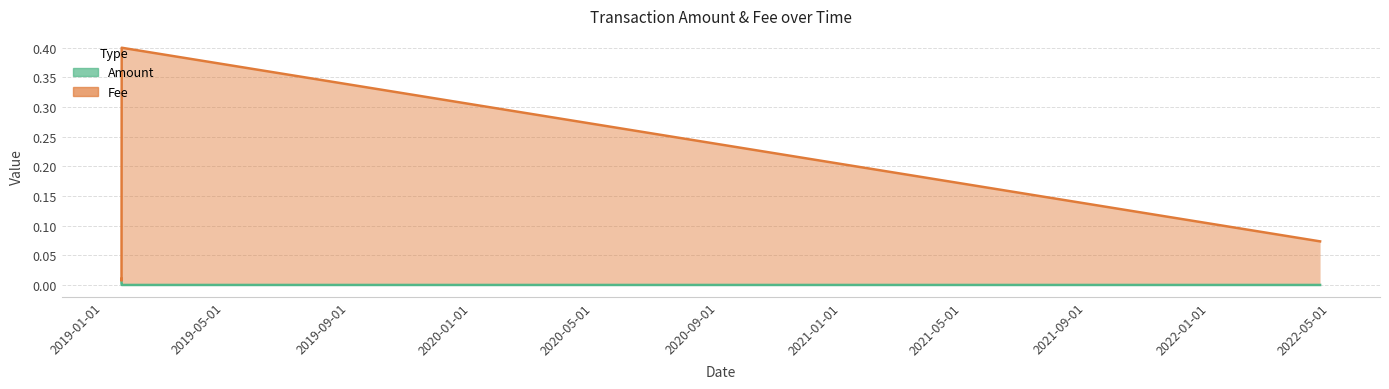

The value of Amount at 2019-01-18 13:58:10 is 0.0. True or false?

False